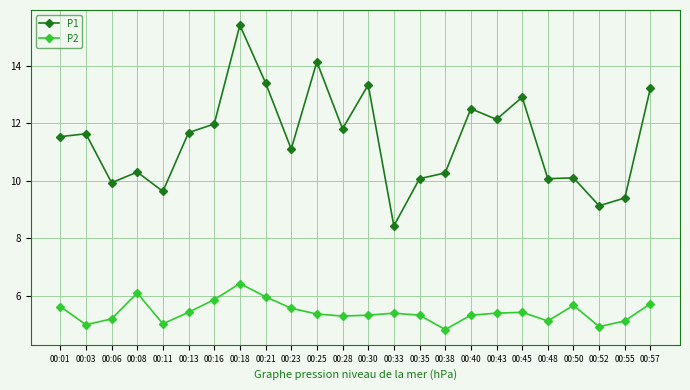

What value does the P2 series have at 00:43?

5.4